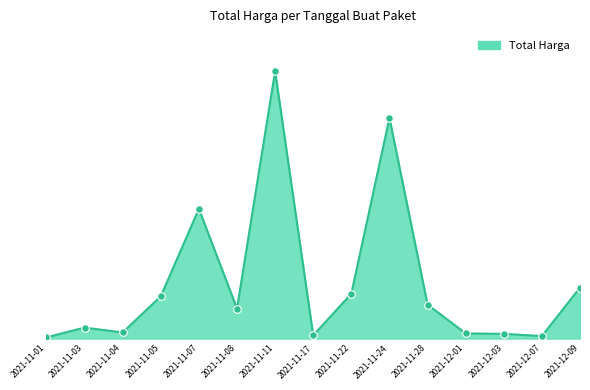

What is the change in value from 2021-11-04 to 2021-11-08?

+249772125